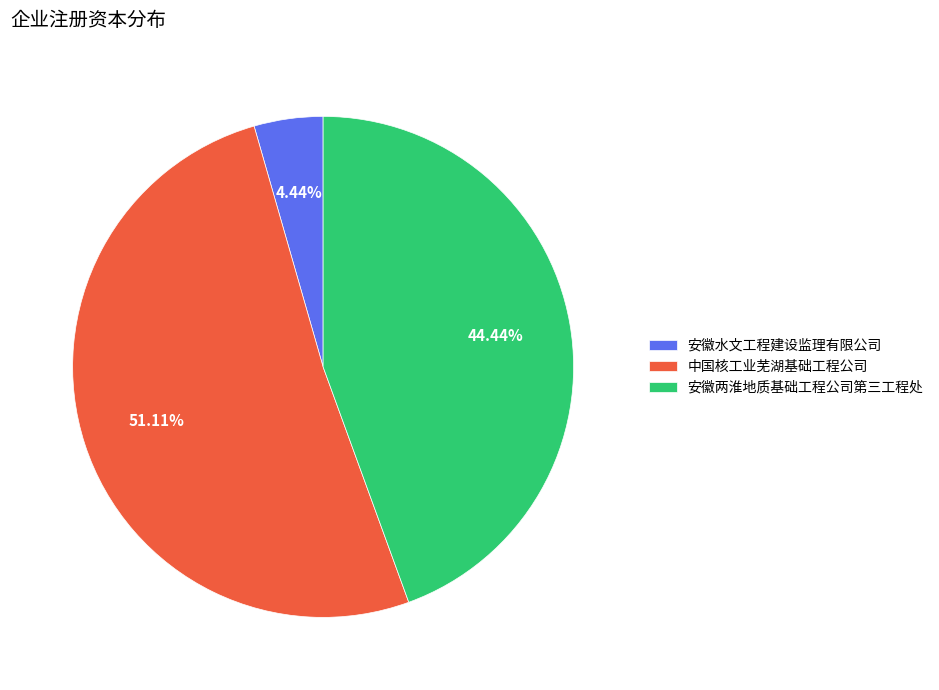

To the nearest percent, what percentage of the pie is 安徽水文工程建设监理有限公司?

4%